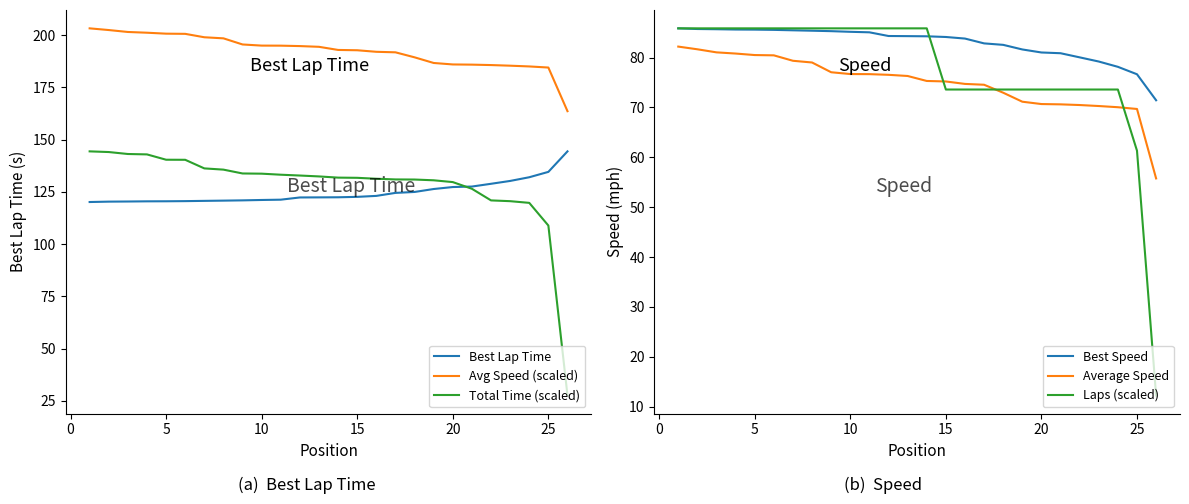

True or false: Total Time (scaled) and Avg Speed (scaled) intersect in this chart.

False